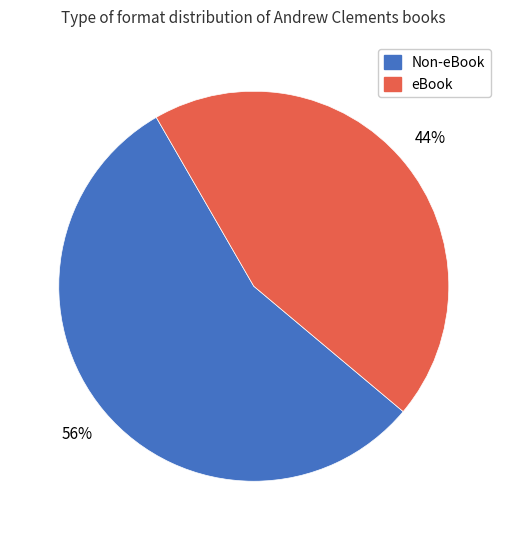

Count the number of slices in the pie.

2